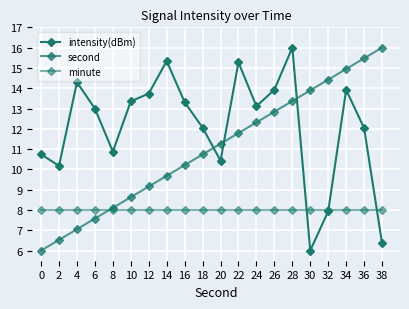

What is the value of the second point at the 12th from the left?

11.8